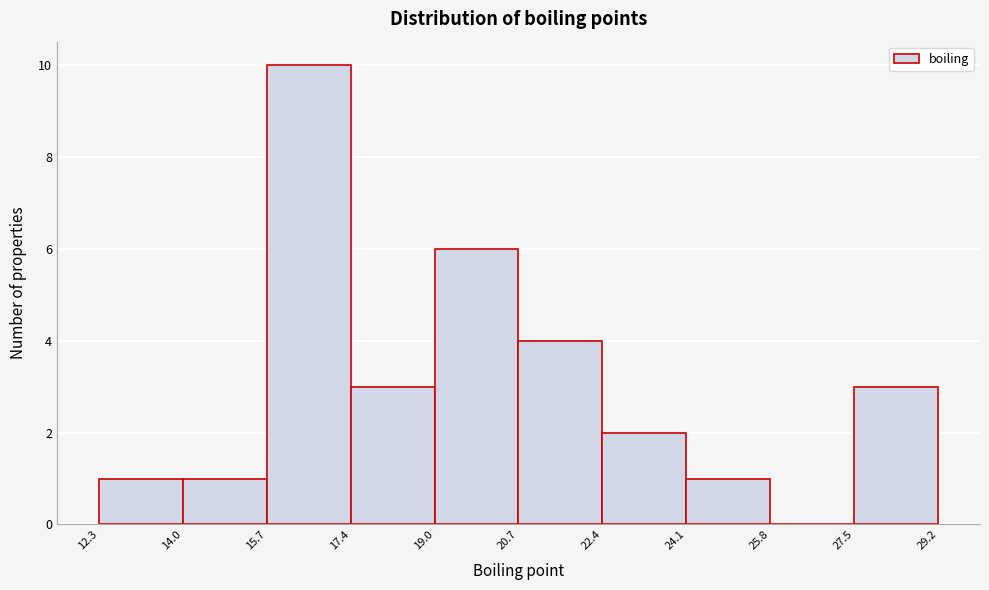

Reading left to right, list every bar in this chart as the range it spans on the x-axis followed by its height. The values are not printed on the chart, so give them approximately, as read against the axis.

12.3 to 14.0: 1
14.0 to 15.7: 1
15.7 to 17.4: 10
17.4 to 19.0: 3
19.0 to 20.7: 6
20.7 to 22.4: 4
22.4 to 24.1: 2
24.1 to 25.8: 1
25.8 to 27.5: 0
27.5 to 29.2: 3